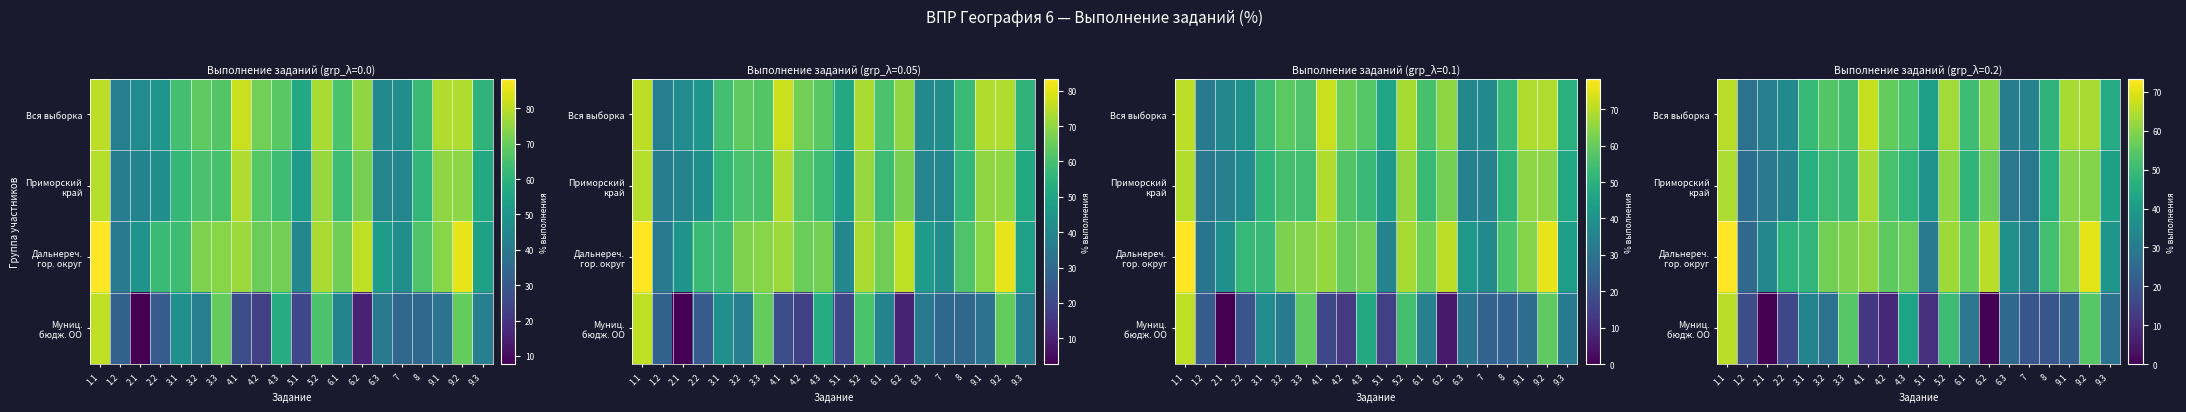

Which series has the largest total across all categories?

Дальнереч. гор. округ